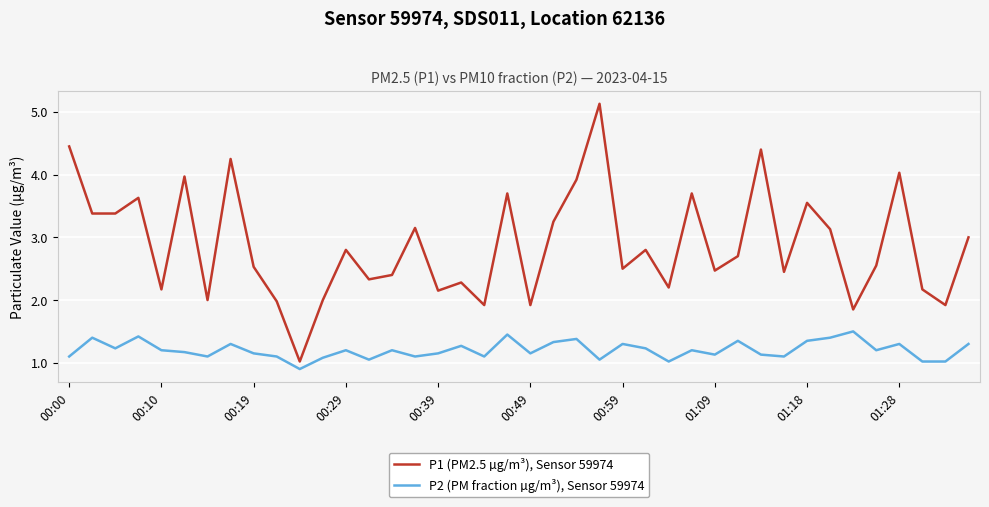

What is the difference between the maximum and second lowest values in the P2 (PM fraction µg/m³), Sensor 59974 series?

0.5